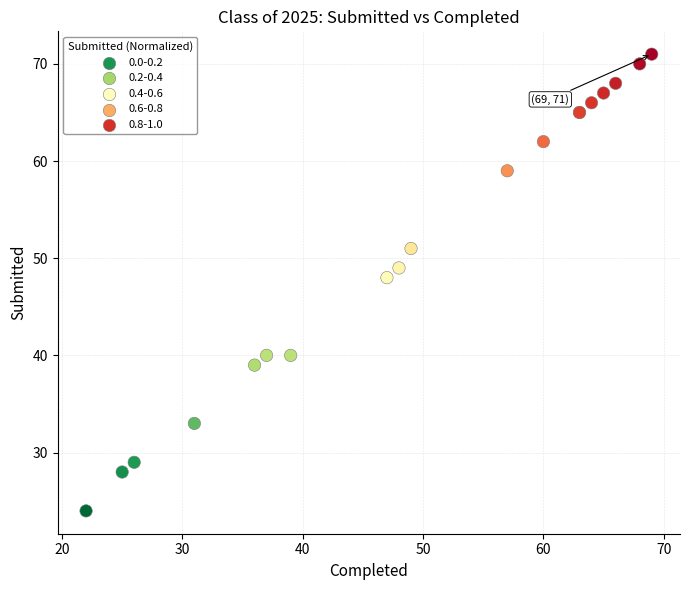

What Y value in the scatter plot is closest to 47?

48